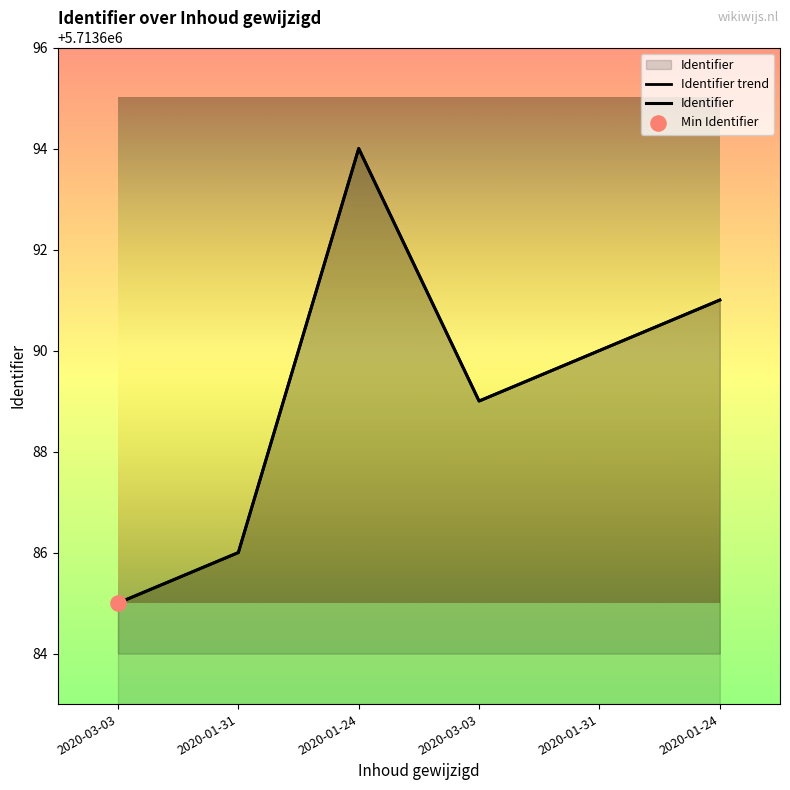

What is the change in value from 2020-01-24 to 2020-01-24?

-3